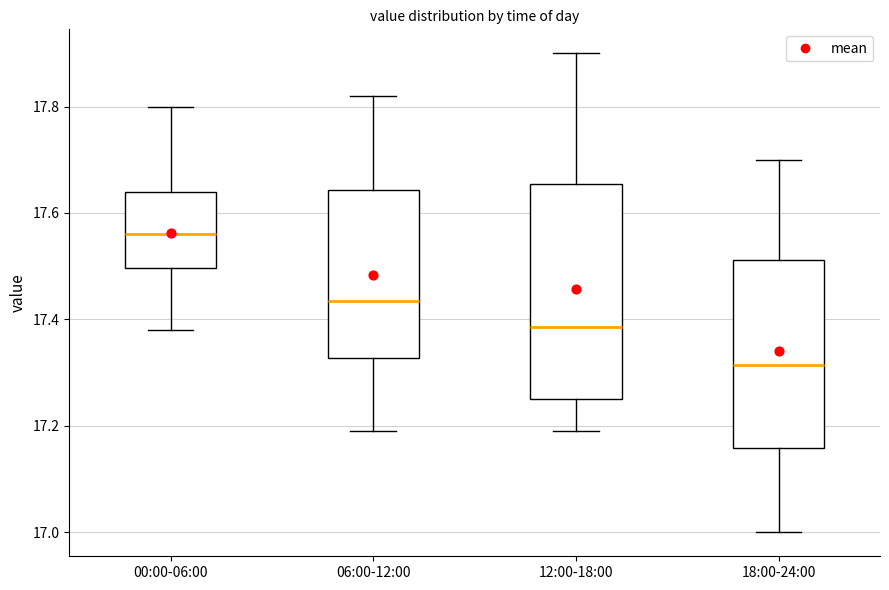

Reading left to right, transcribe this box plot: for each box, give where its median line is, the range the box spans, and where its two whiskers end, as read against the y-axis. The values are not printed on the chart, so give them approximately, as read against the axis.

00:00-06:00: median 17.56, box 17.50 to 17.64, whiskers 17.38 to 17.80
06:00-12:00: median 17.44, box 17.32 to 17.64, whiskers 17.20 to 17.82
12:00-18:00: median 17.38, box 17.26 to 17.66, whiskers 17.20 to 17.90
18:00-24:00: median 17.32, box 17.16 to 17.52, whiskers 17.00 to 17.70